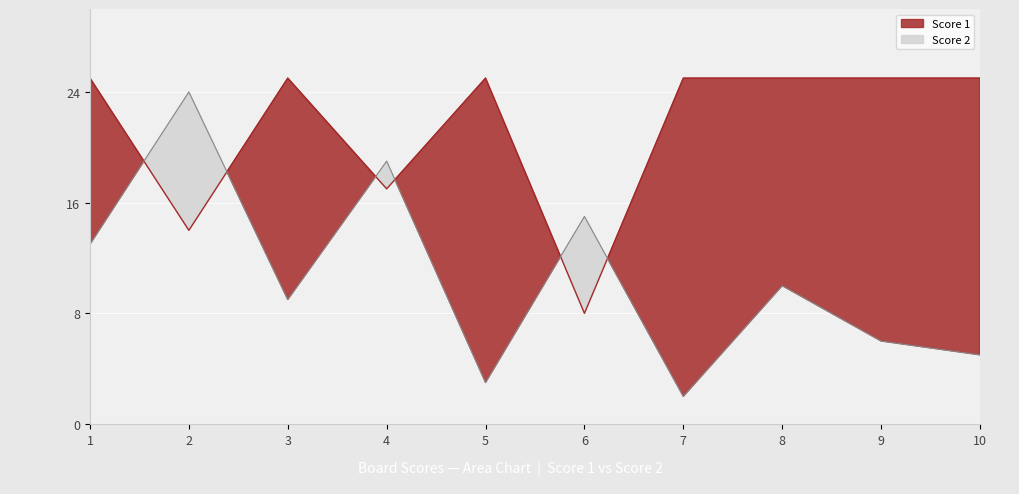

Between 2 and 3, which series saw the biggest shift?

Score 2